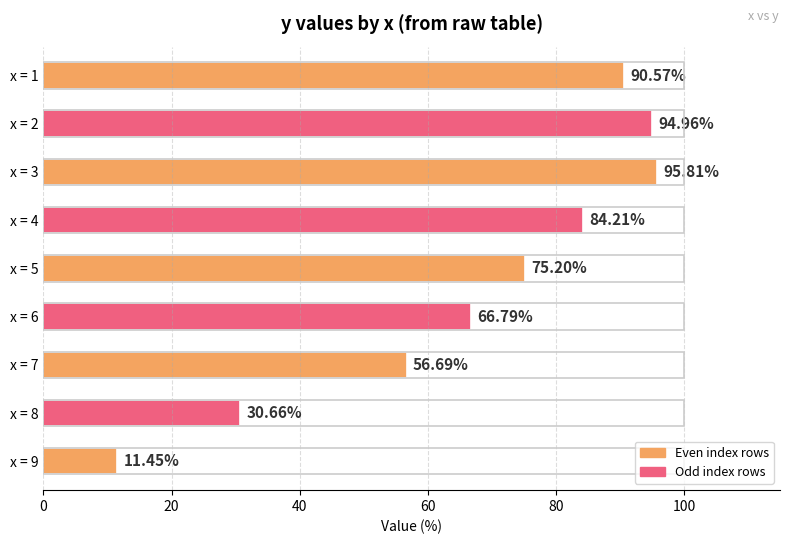

What is the difference between the maximum and second lowest values?

65.2